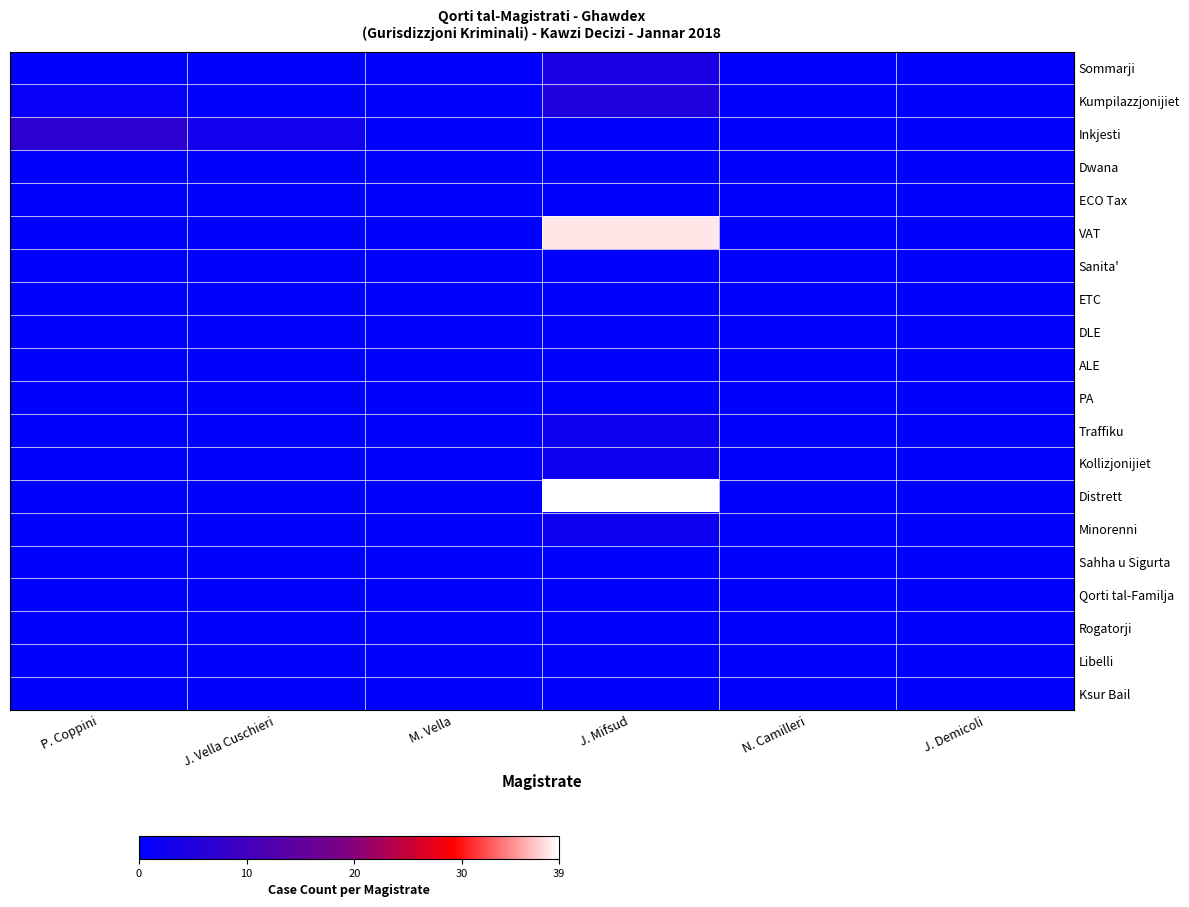

Which series has the largest range (max minus min)?

Distrett